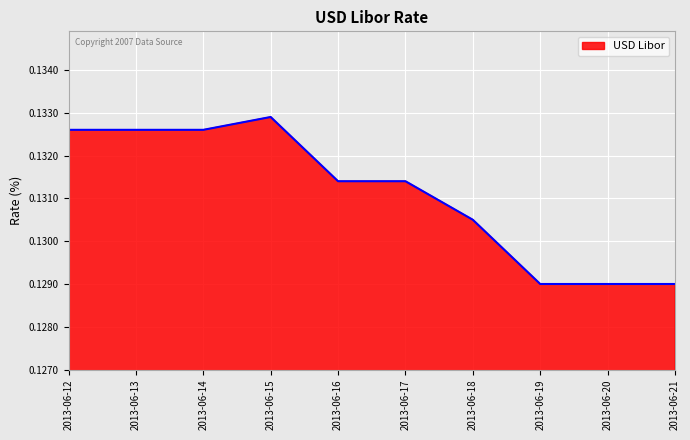

The chart shows a value of 0.0 at 2013-06-20. True or false?

False